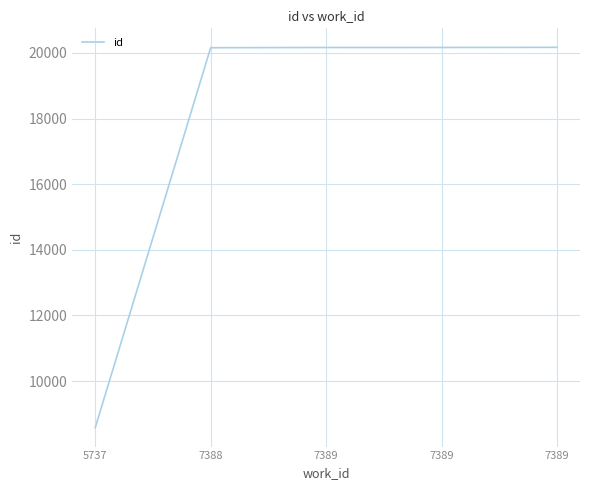

The chart shows a value of 20167 at 7389. True or false?

True